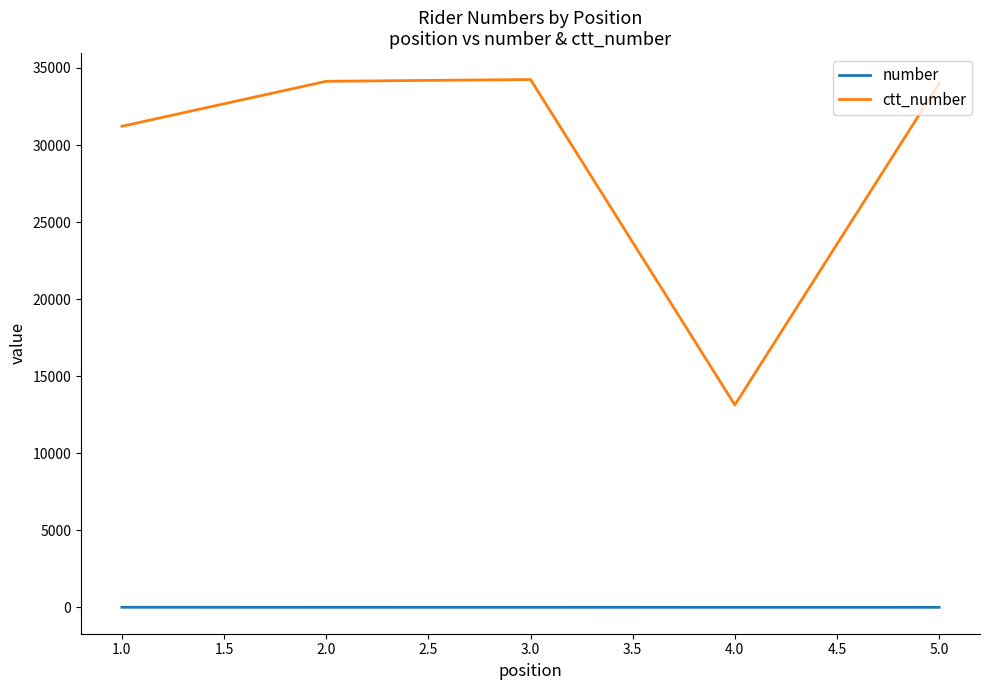

True or false: ctt_number and number cross at least once.

False